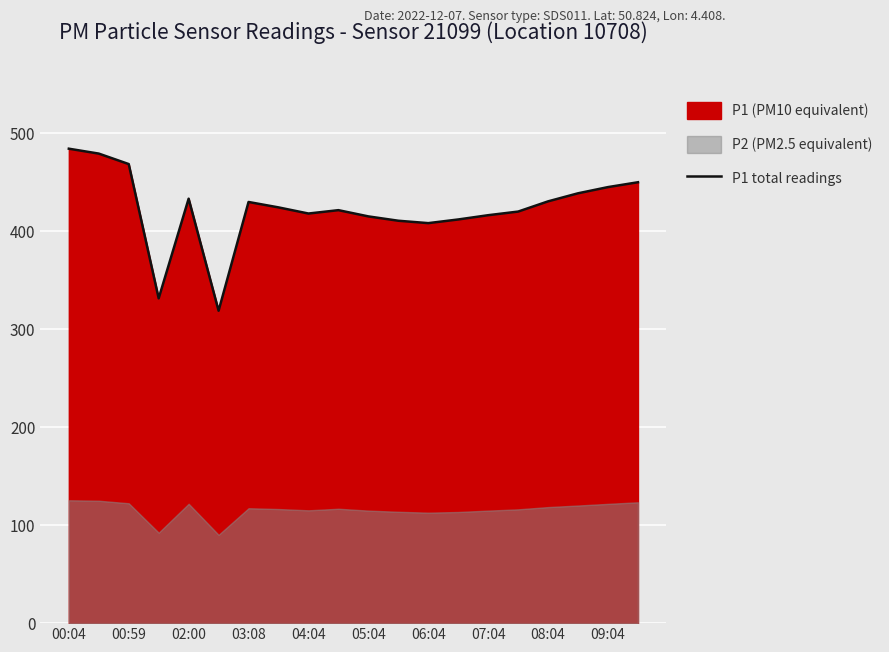

True or false: the data shows 450.2 at 19.

True